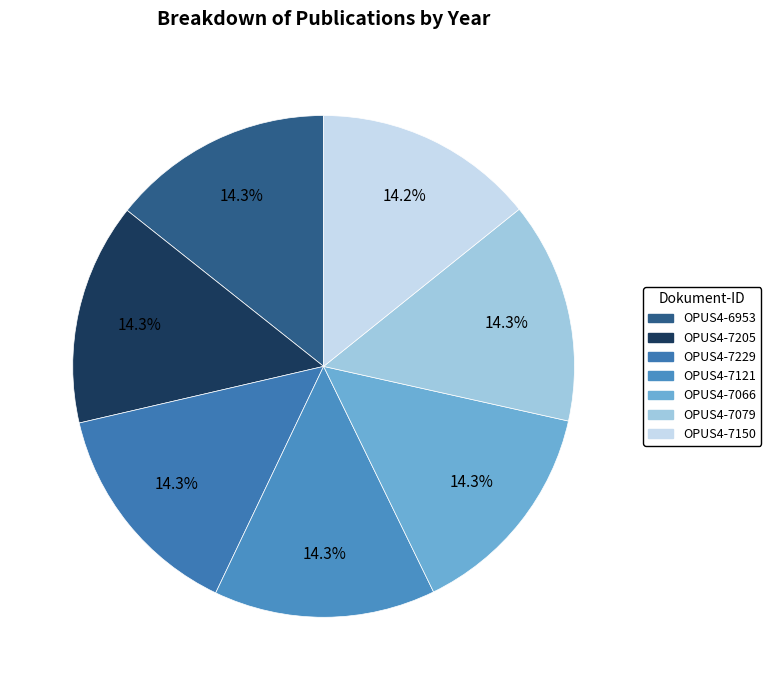

How many slices are in this pie chart?

7